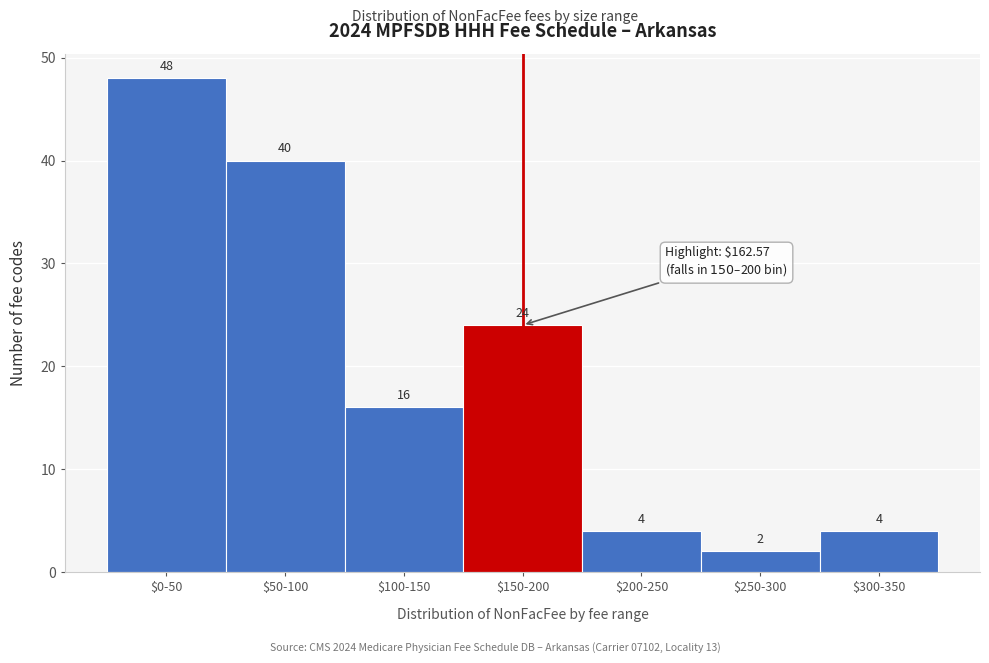

Reading left to right, list all the values displayed in this chart.

48	40	16	24	4	2	4